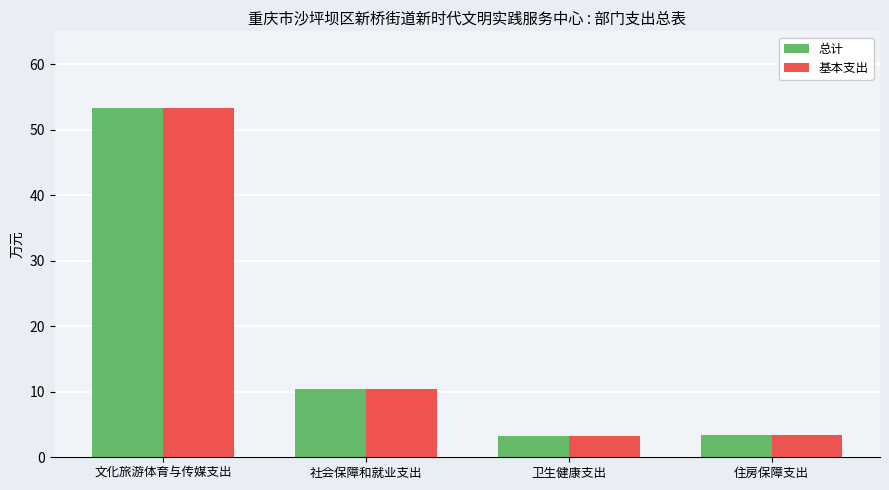

What is the total value across all series at 文化旅游体育与传媒支出?

106.5